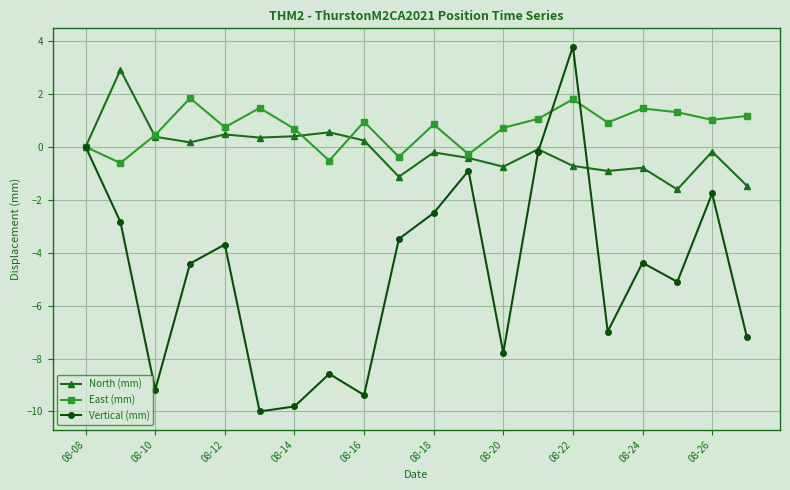

What are all the series names shown in the legend?

North (mm), East (mm), Vertical (mm)